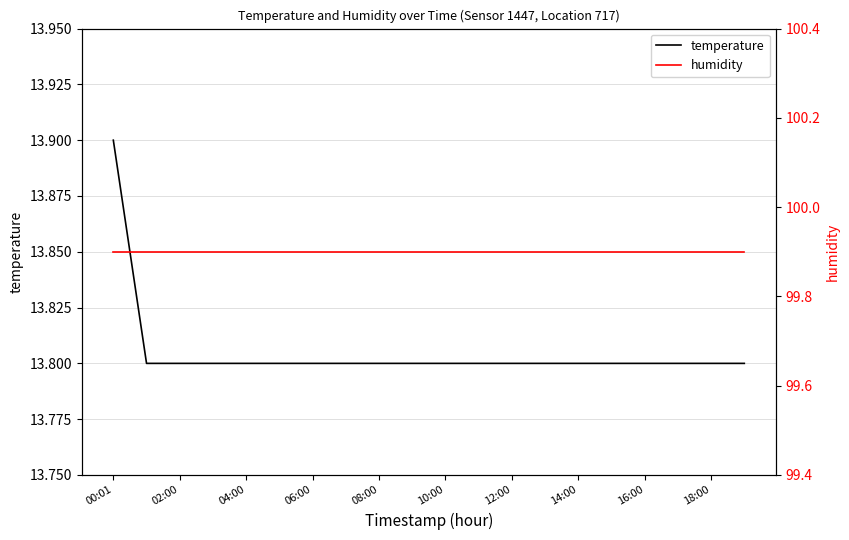

Which series has the largest range (max minus min)?

temperature